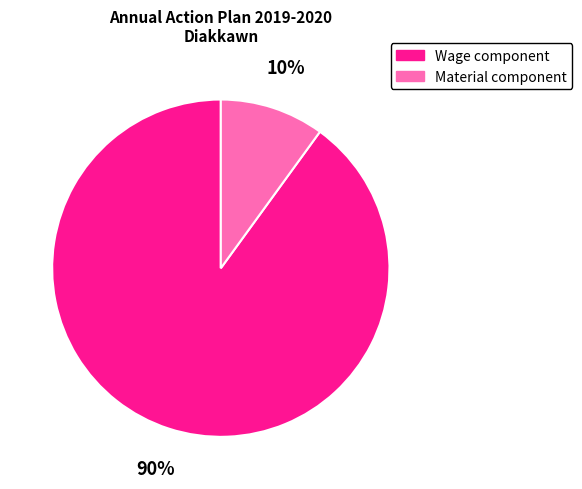

To the nearest percent, what is the difference between the Wage component and Material component slice percentages?

80%